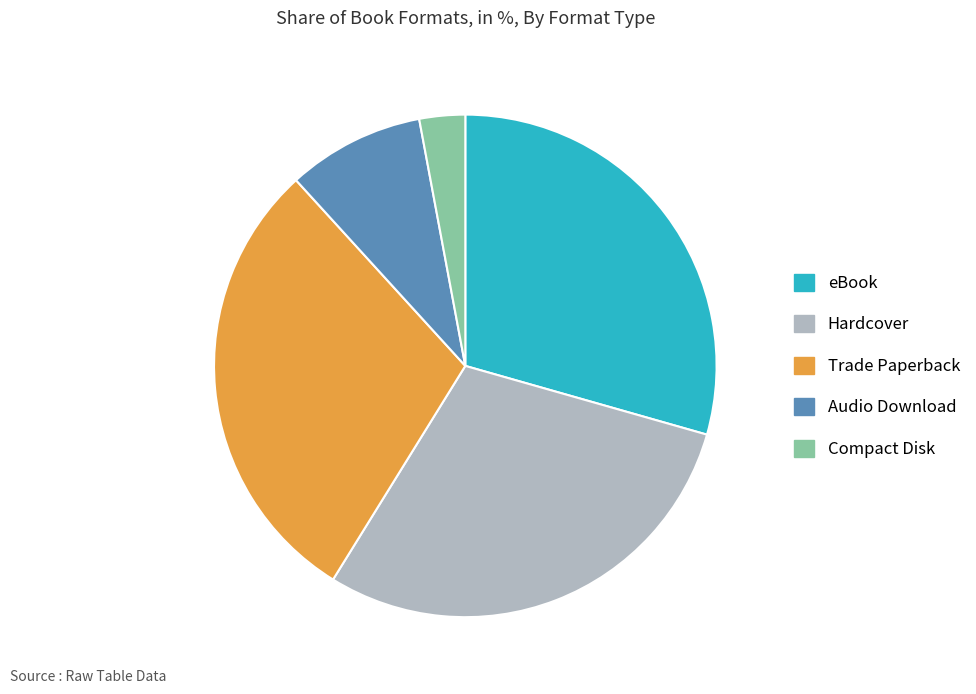

True or false: Hardcover accounts for 29% of the total.

True